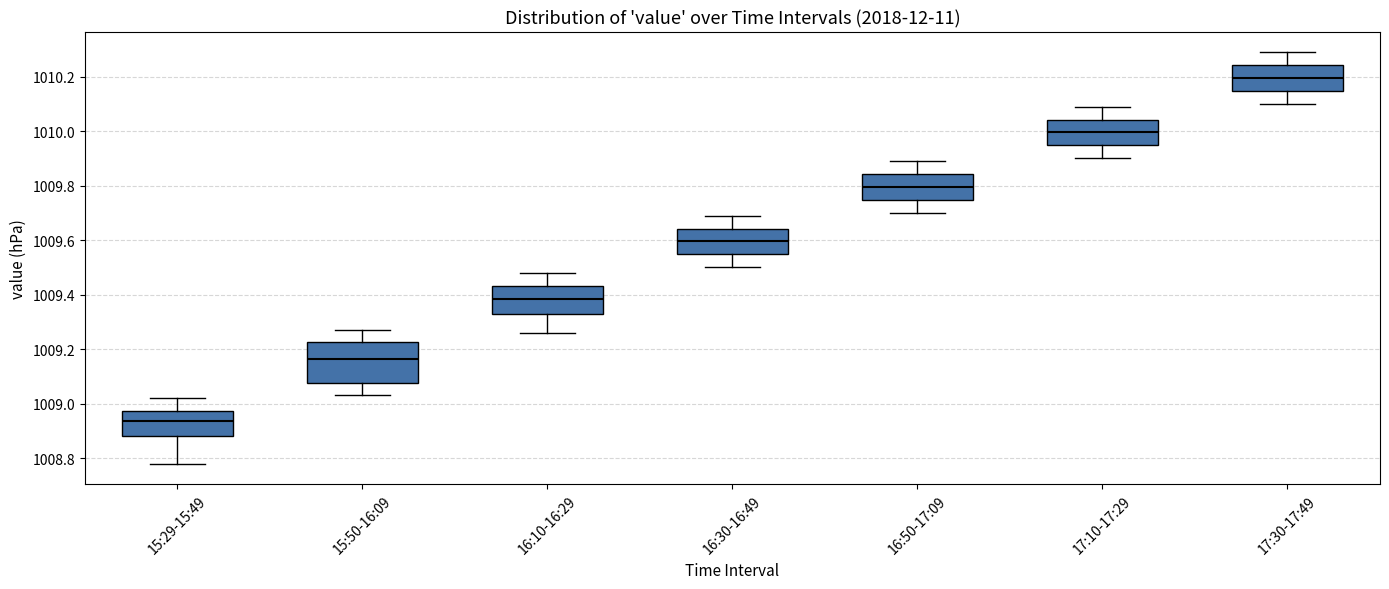

Reading left to right, transcribe this box plot: for each box, give where its median line is, the range the box spans, and where its two whiskers end, as read against the y-axis. The values are not printed on the chart, so give them approximately, as read against the axis.

15:29-15:49: median 1008.94, box 1008.88 to 1008.98, whiskers 1008.78 to 1009.02
15:50-16:09: median 1009.16, box 1009.08 to 1009.22, whiskers 1009.04 to 1009.28
16:10-16:29: median 1009.38, box 1009.32 to 1009.44, whiskers 1009.26 to 1009.48
16:30-16:49: median 1009.60, box 1009.54 to 1009.64, whiskers 1009.50 to 1009.70
16:50-17:09: median 1009.80, box 1009.74 to 1009.84, whiskers 1009.70 to 1009.90
17:10-17:29: median 1010.00, box 1009.94 to 1010.04, whiskers 1009.90 to 1010.10
17:30-17:49: median 1010.20, box 1010.14 to 1010.24, whiskers 1010.10 to 1010.30